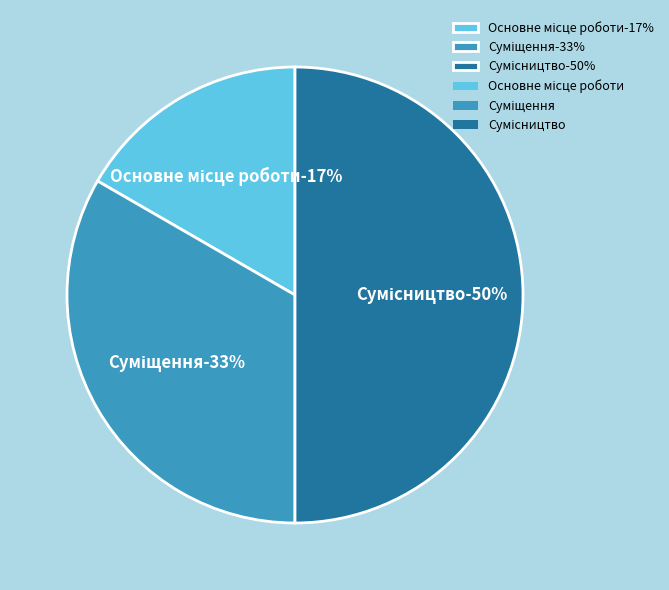

Which slice is the smallest?

Основне місце роботи